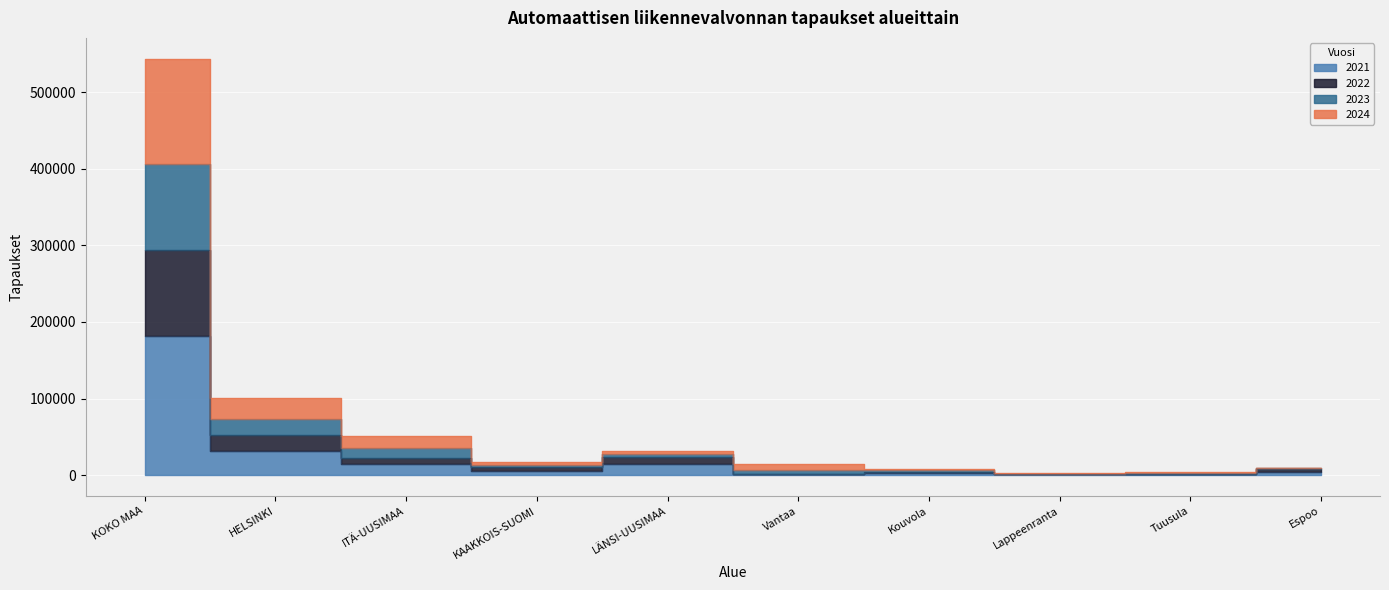

Is the value of 2024 at Kouvola greater than the value of 2021 at Tuusula?

Yes